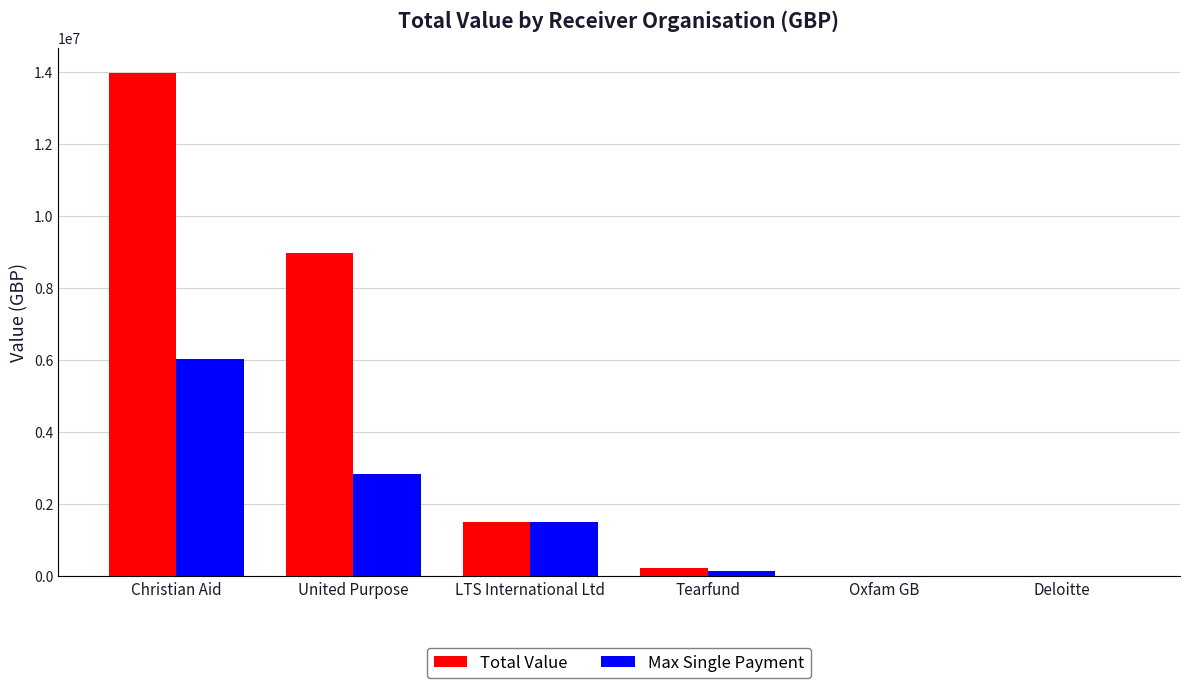

Between United Purpose and Deloitte, which series saw the biggest shift?

Total Value